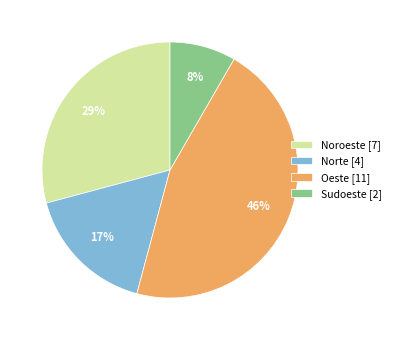

To the nearest percent, what is the difference between the Noroeste and Sudoeste slice percentages?

21%